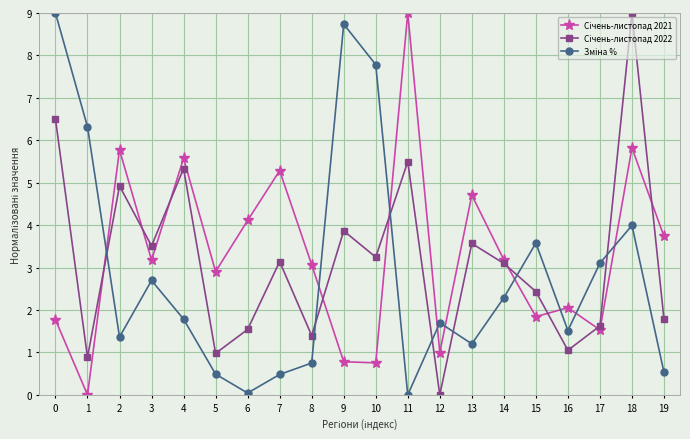

What is the greatest value displayed?

9.0